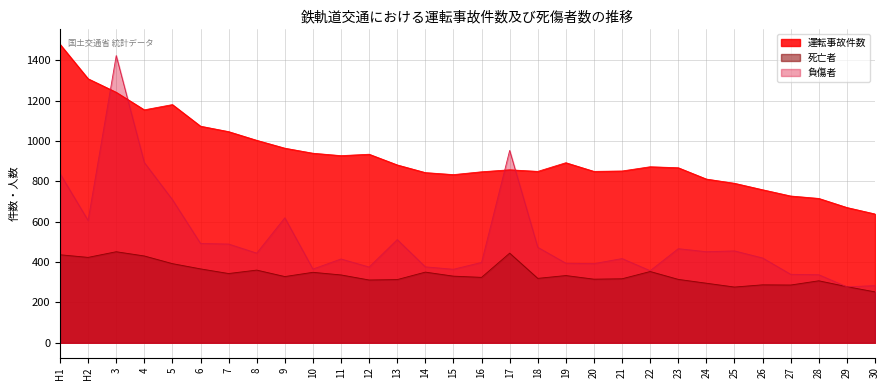

After their last crossing, which series has the higher values: 運転事故件数 or 負傷者?

運転事故件数